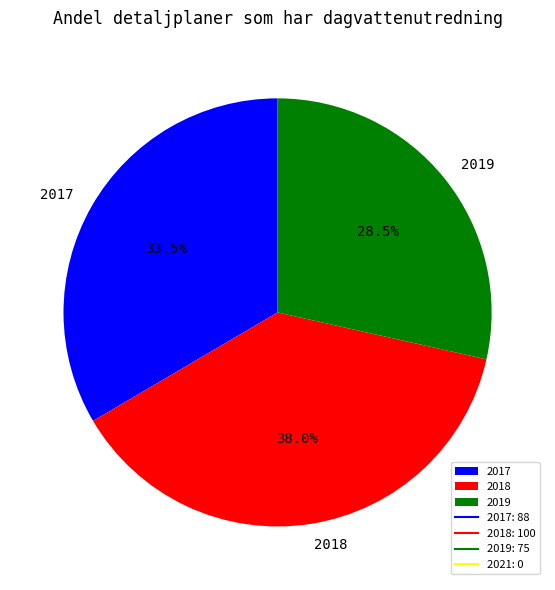

Count the number of slices in the pie.

3